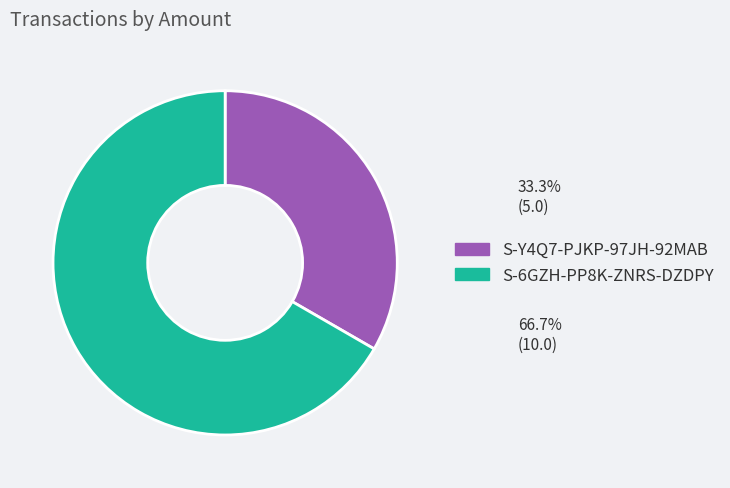

Which has a higher value, S-6GZH-PP8K-ZNRS-DZDPY or S-Y4Q7-PJKP-97JH-92MAB?

S-6GZH-PP8K-ZNRS-DZDPY